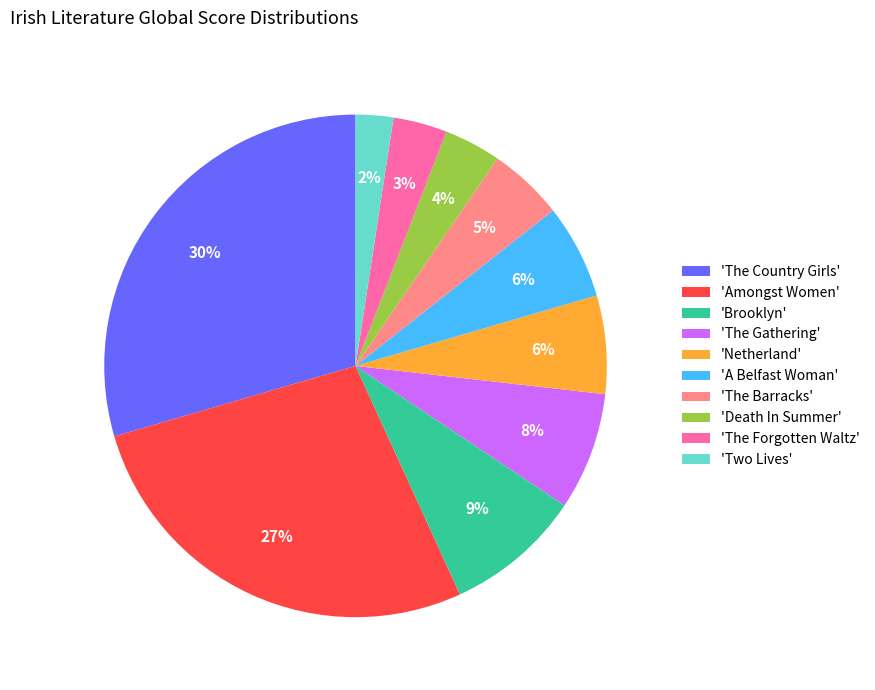

What is the smallest slice in the pie chart?

'Two Lives'